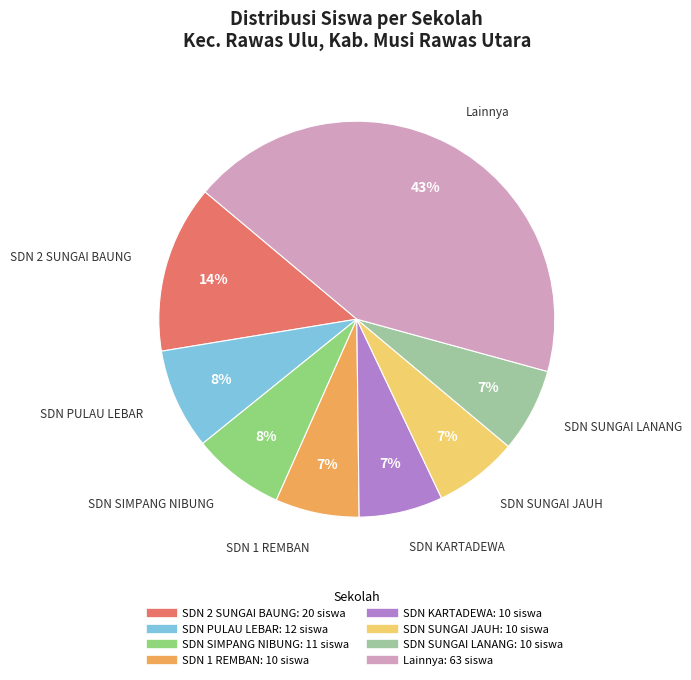

Does any single category account for the majority?

No